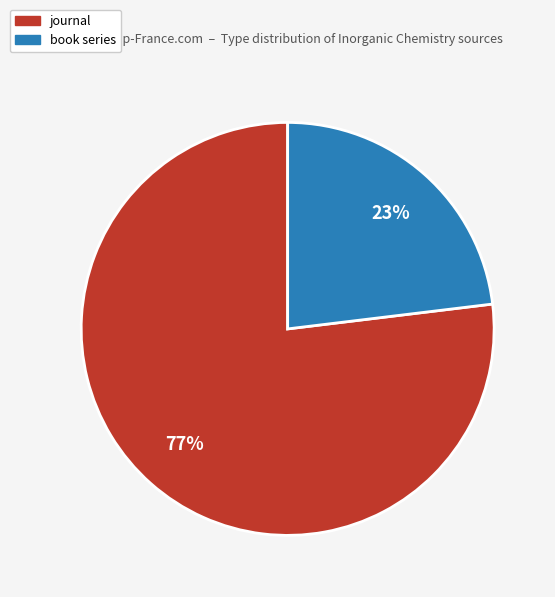

To the nearest percent, what portion does book series represent?

23%